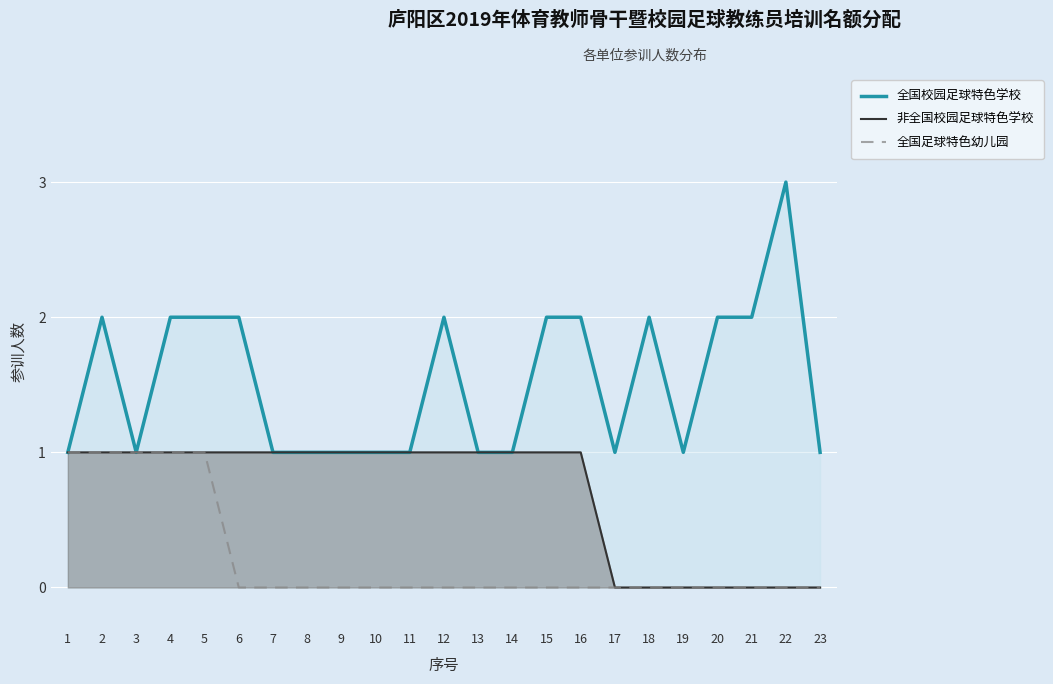

True or false: 非全国校园足球特色学校 has a value of 0 at 21.

False